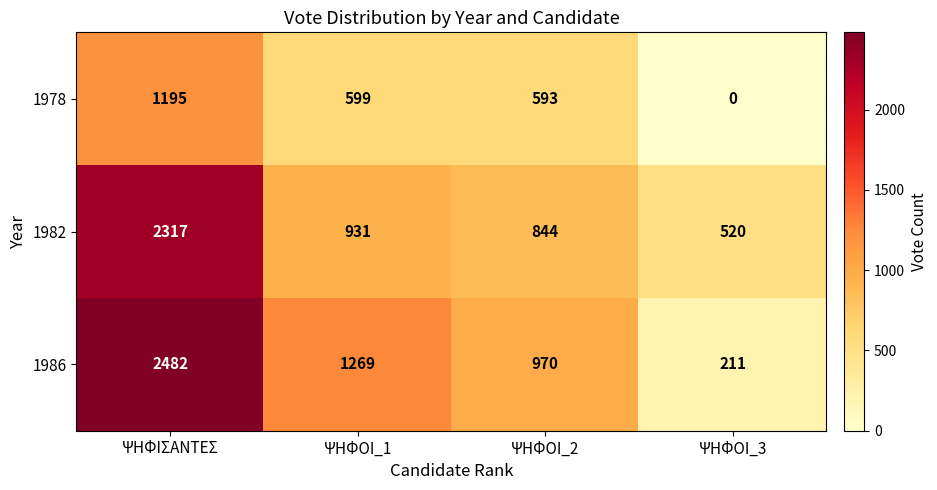

The 1978 series shows 0 at ΨΗΦΟΙ_3. True or false?

True